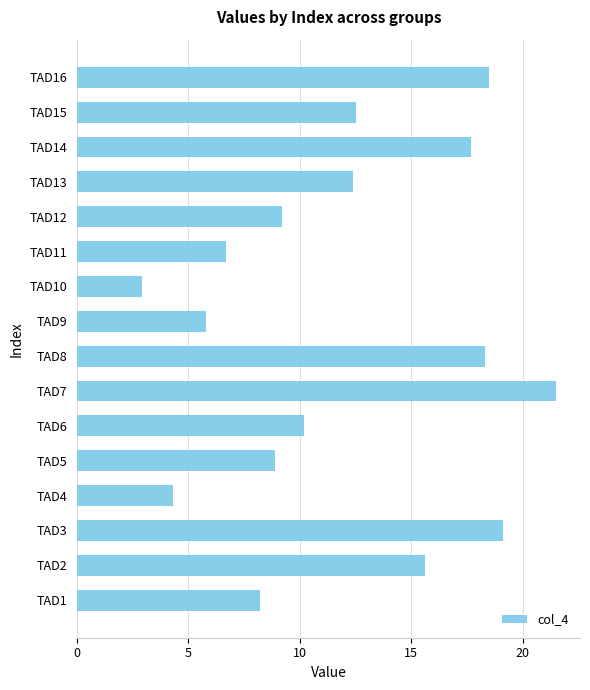

Reading bottom to top, list all the values displayed in this chart.

TAD1=8.2	TAD2=15.6	TAD3=19.1	TAD4=4.3	TAD5=8.9	TAD6=10.2	TAD7=21.5	TAD8=18.3	TAD9=5.8	TAD10=2.9	TAD11=6.7	TAD12=9.2	TAD13=12.4	TAD14=17.7	TAD15=12.5	TAD16=18.5